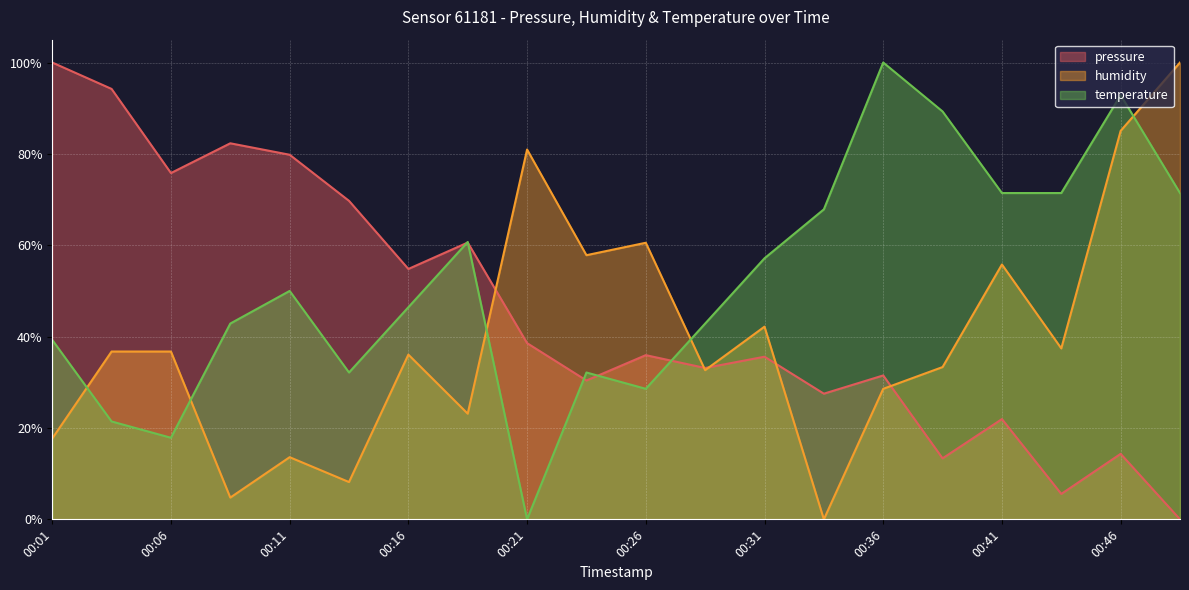

Which series ends up on top after the final intersection of humidity and temperature?

humidity